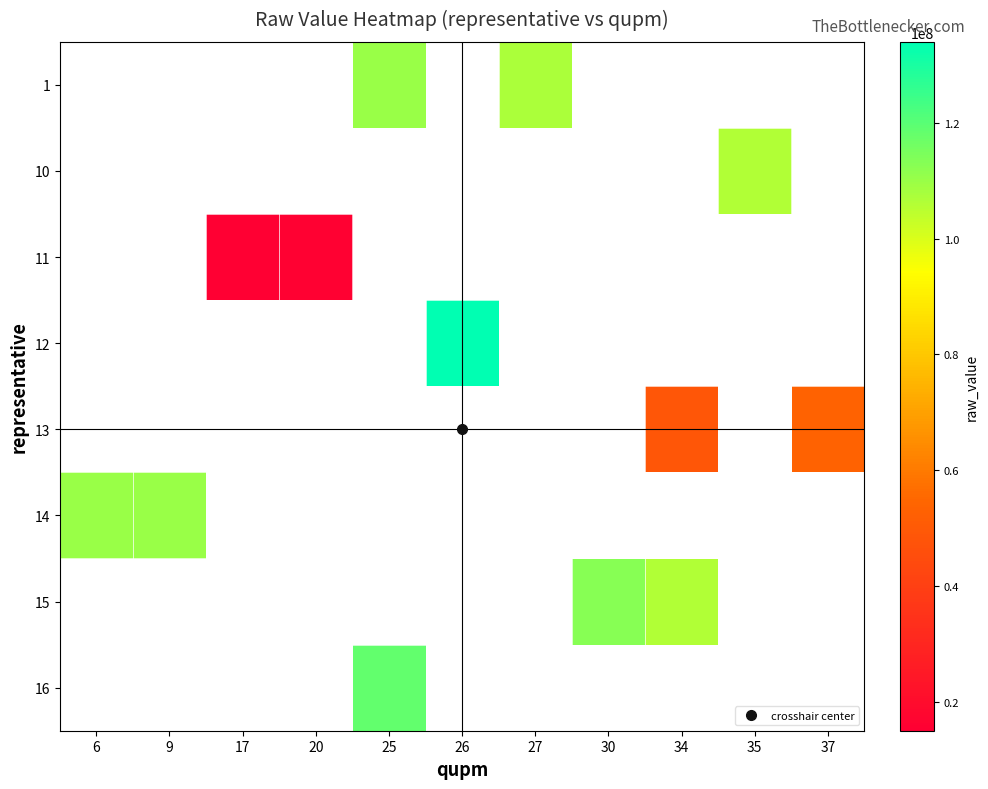

How many categories are shown in the chart?

11